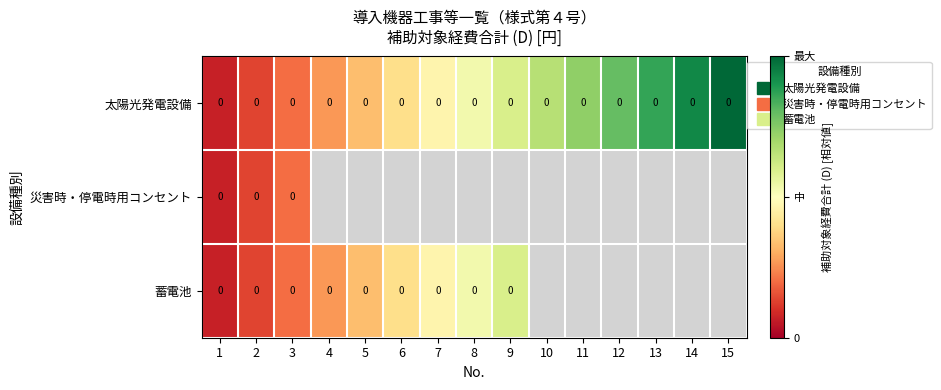

Which has a higher value, 8 or 10?

10